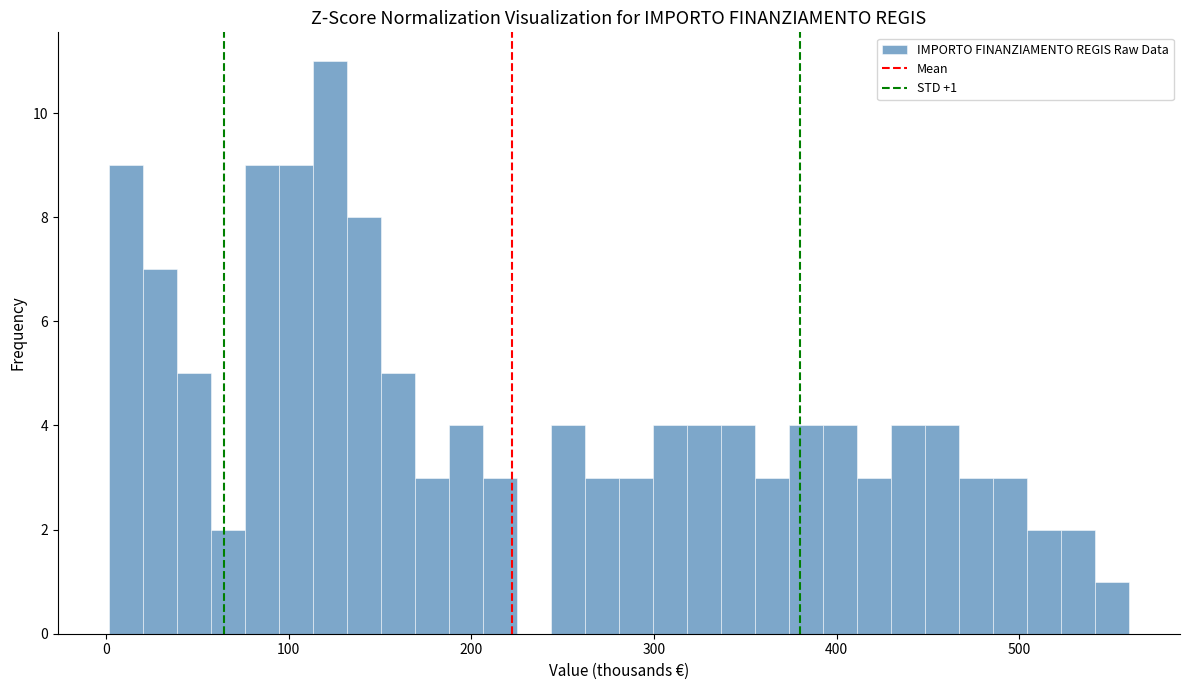

Around what value on the x-axis is the tallest bar? Give the approximate position of its centre, as read against the axis.

120